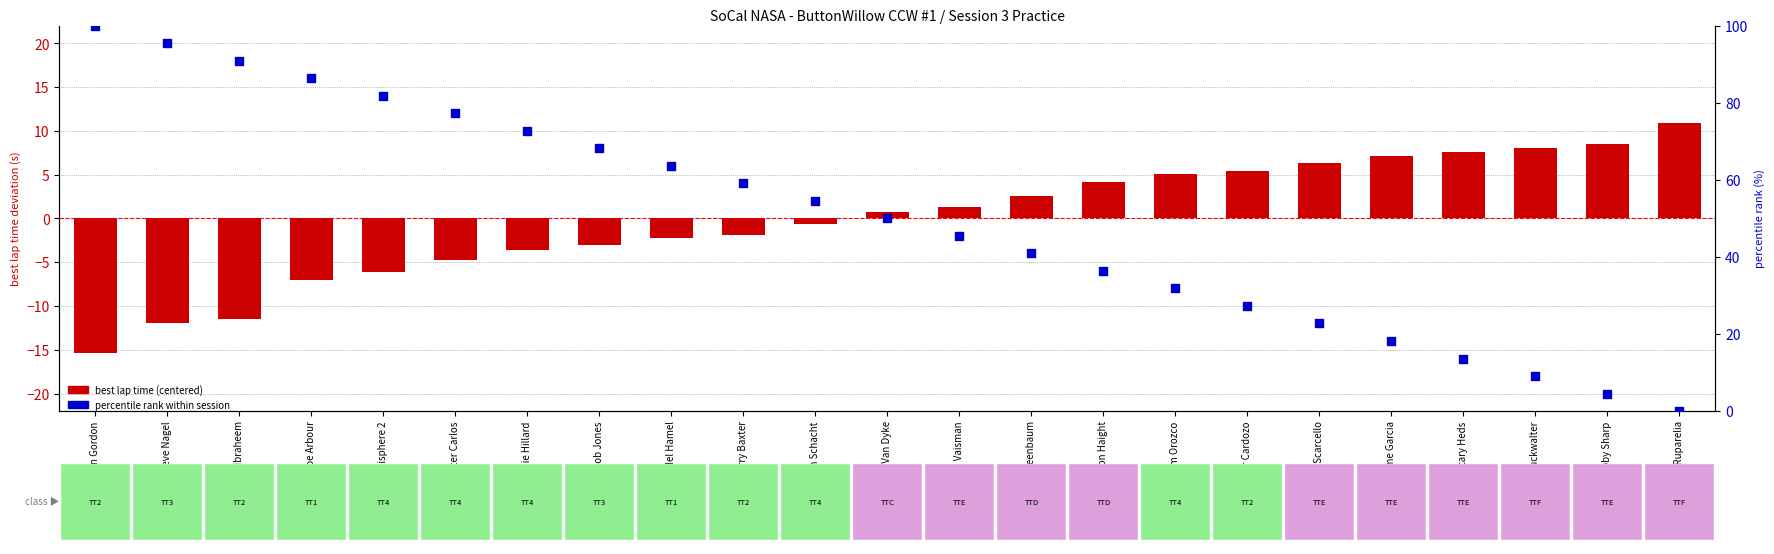

At which category is the sum across all series the highest?

John Gordon